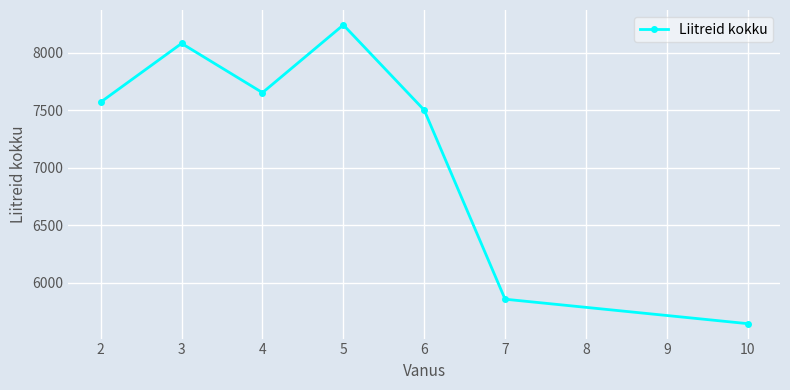

List the labels in order of value, largest first.

5, 3, 4, 2, 6, 7, 10